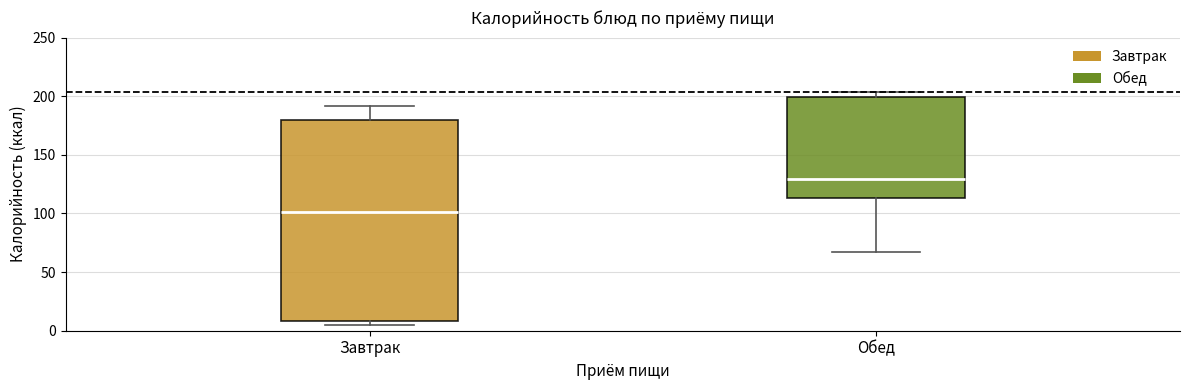

Reading left to right, read every box against the y-axis: the position of its median line, the range the box covers, and the ends of its whiskers. The values are not printed on the chart, so give them approximately, as read against the axis.

Завтрак: median 100, box 10 to 180, whiskers 5 to 190
Обед: median 130, box 115 to 200, whiskers 65 to 205